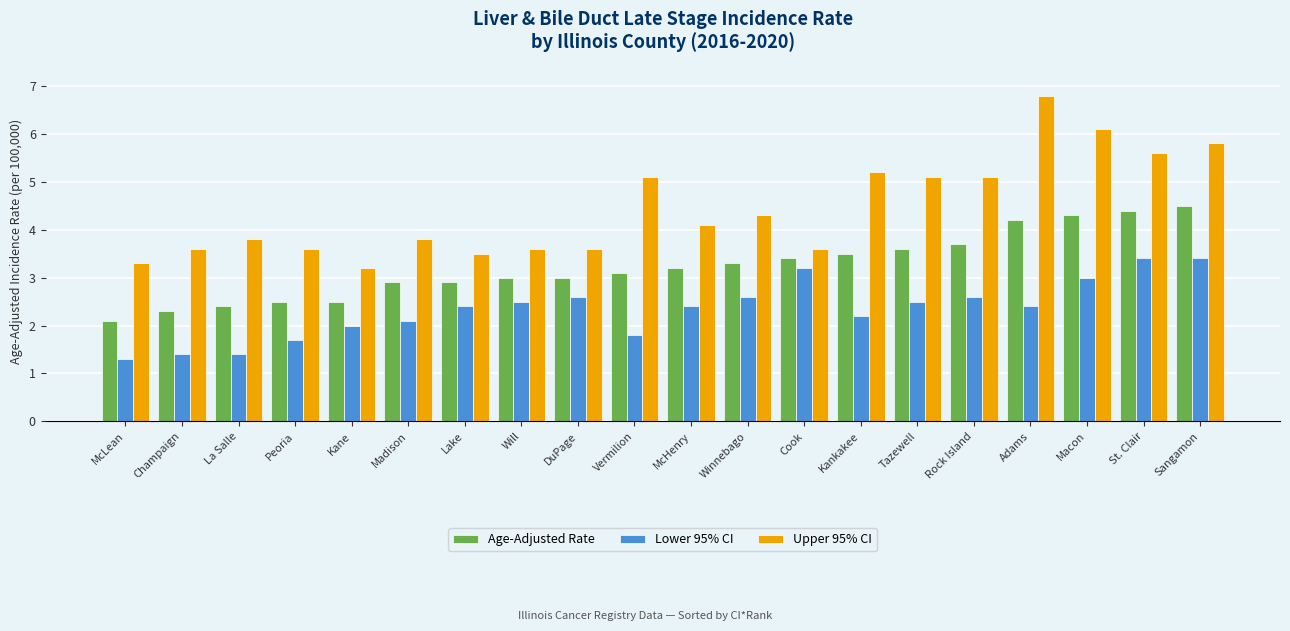

The Upper 95% CI series shows 3.5 at Lake. True or false?

True